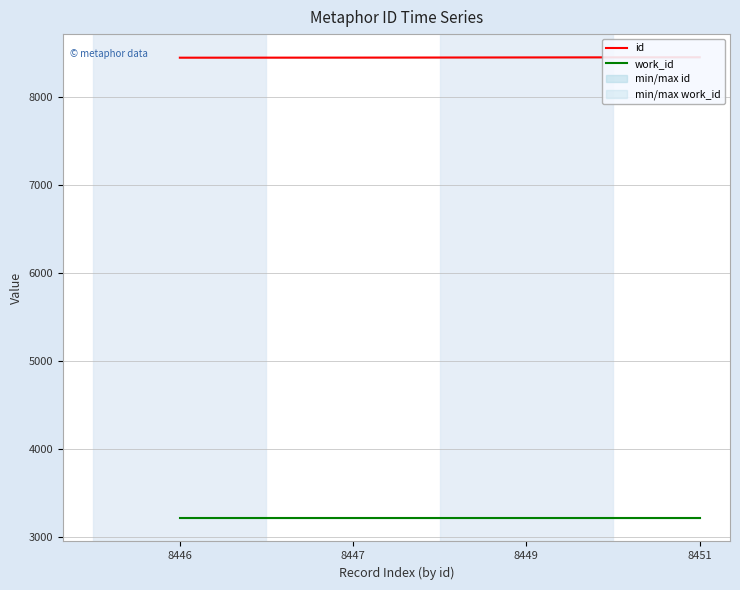

Is it true that work_id equals 1678 at 8451?

False